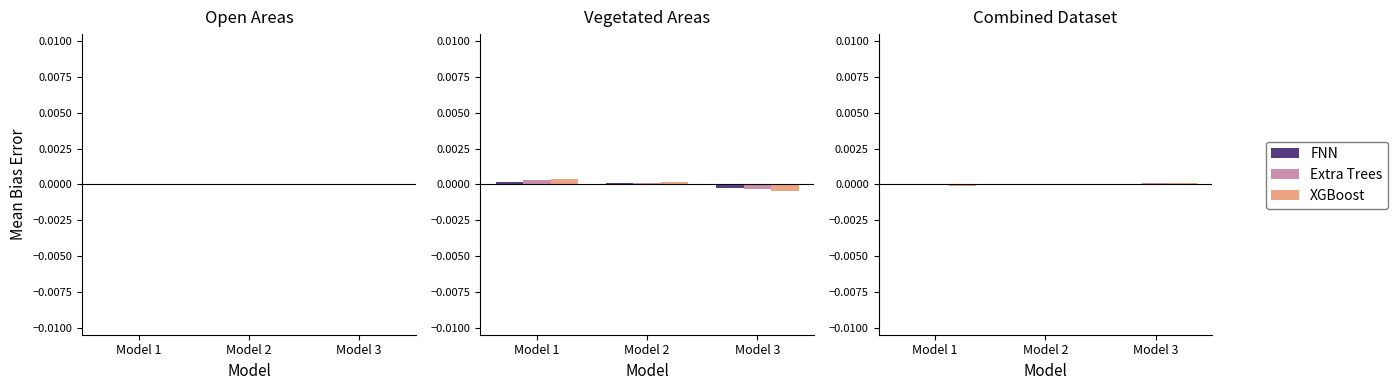

How many values in FNN are above zero?

1